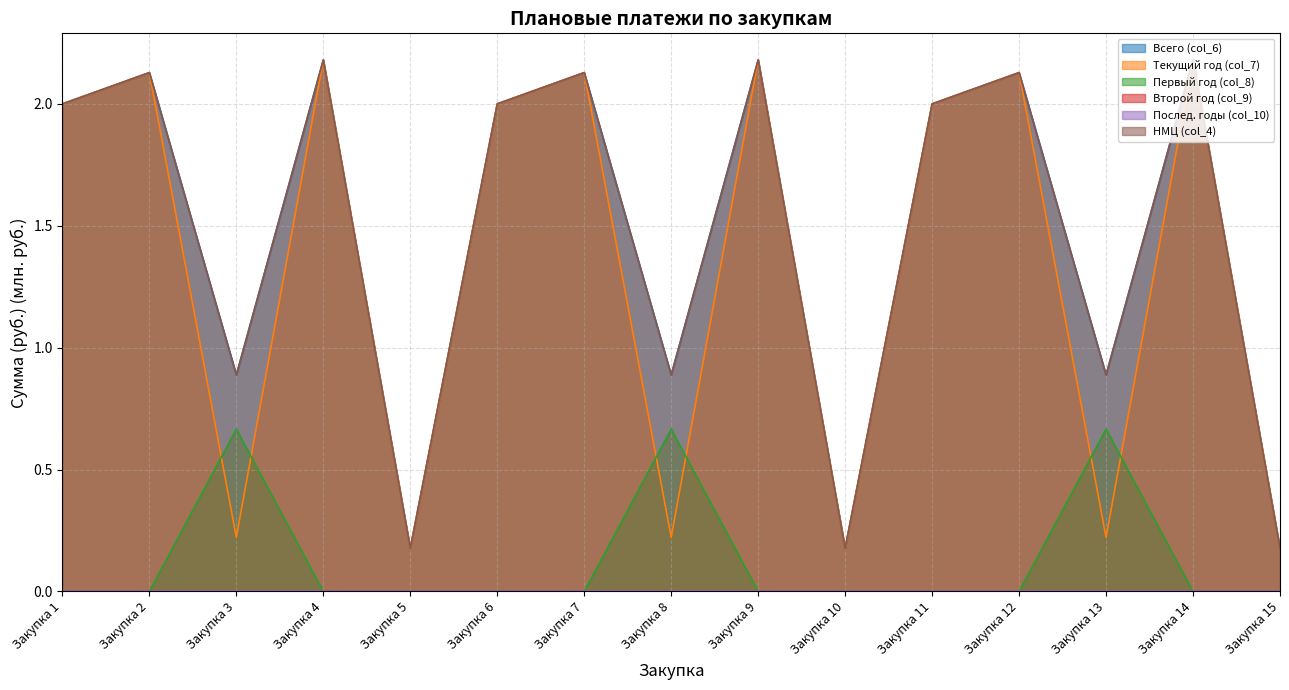

Does the chart display data point markers on the line(s)?

No